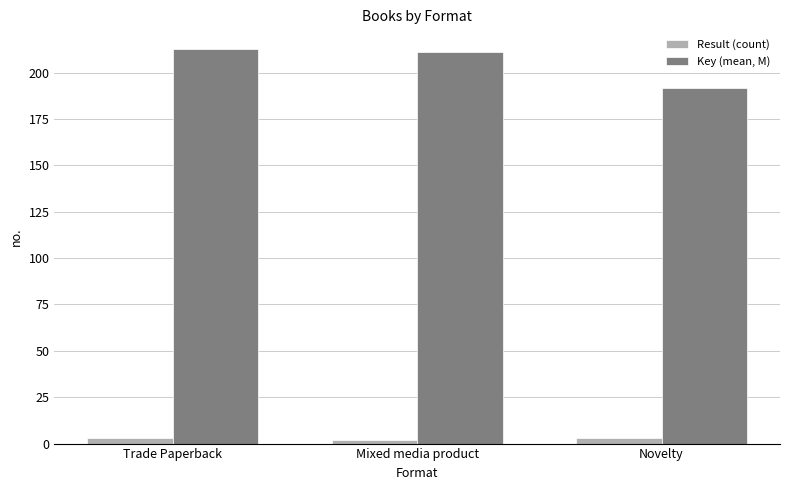

The Key (mean, M) series shows 61.8 at Novelty. True or false?

False